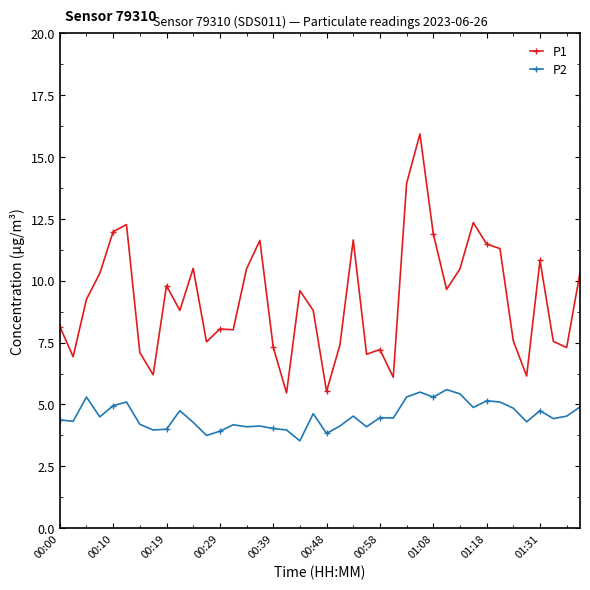

True or false: P1 and P2 intersect in this chart.

False